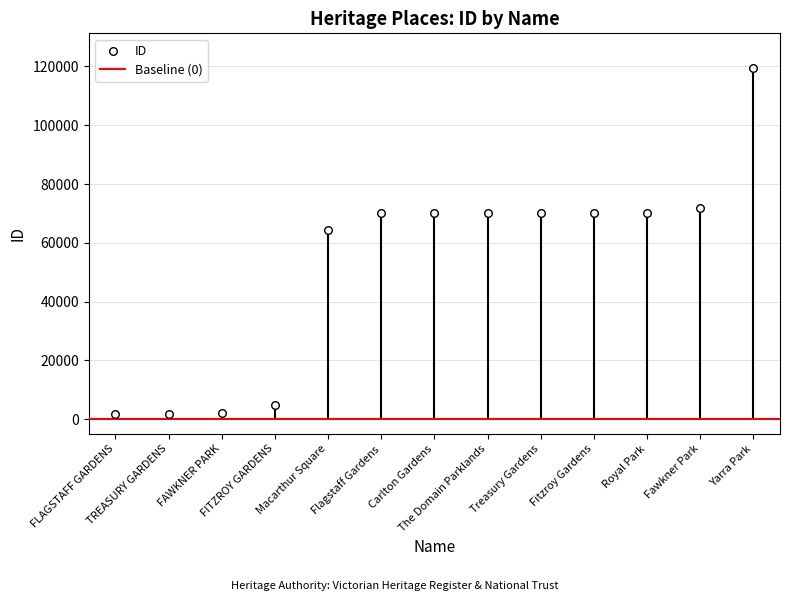

What Y value in the scatter plot is closest to 60593?

64504